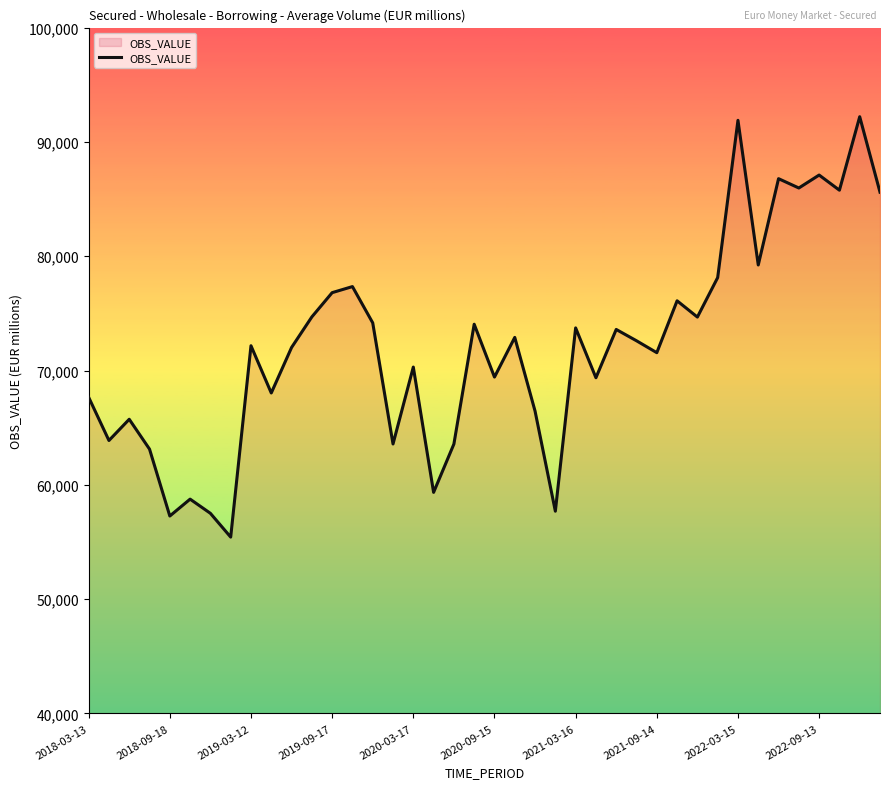

Does the chart have visible grid lines?

No